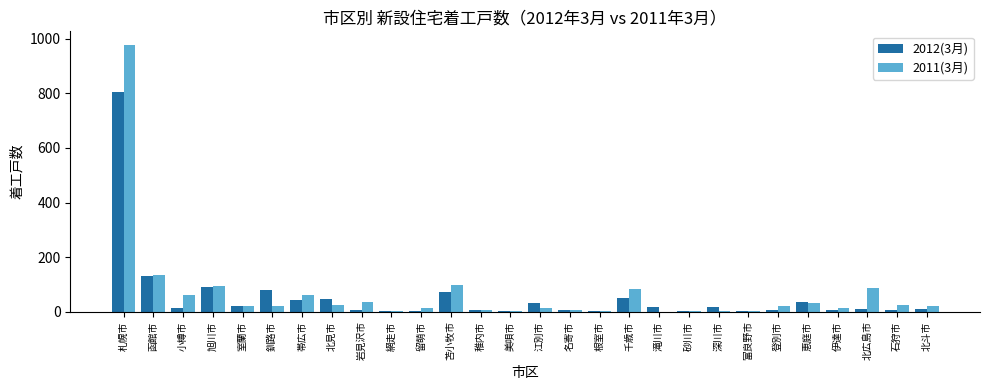

At which label does 2012(3月) first exceed 15?

札幌市